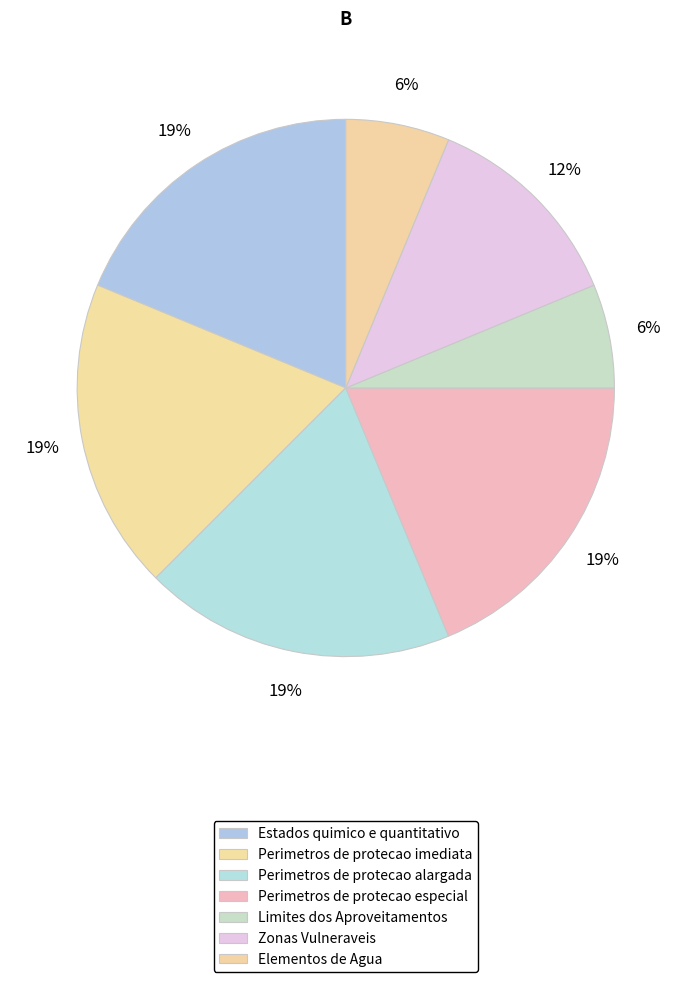

True or false: Estados quimico e quantitativo accounts for 32% of the total.

False